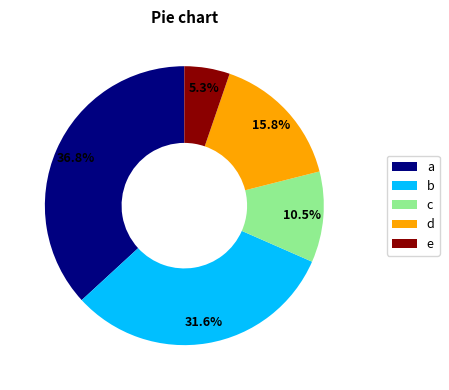

Approximately how many times larger is the value at b compared to a?

0.9